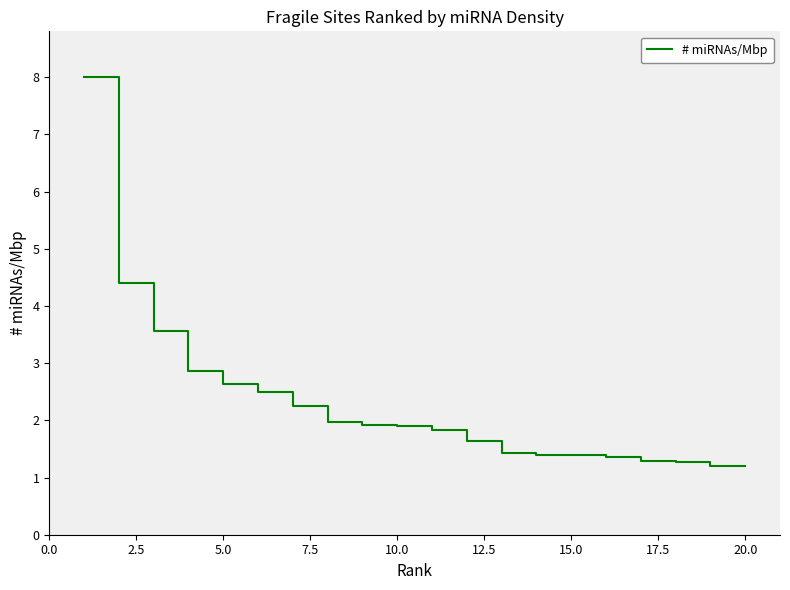

What is the maximum value shown in the chart?

8.0